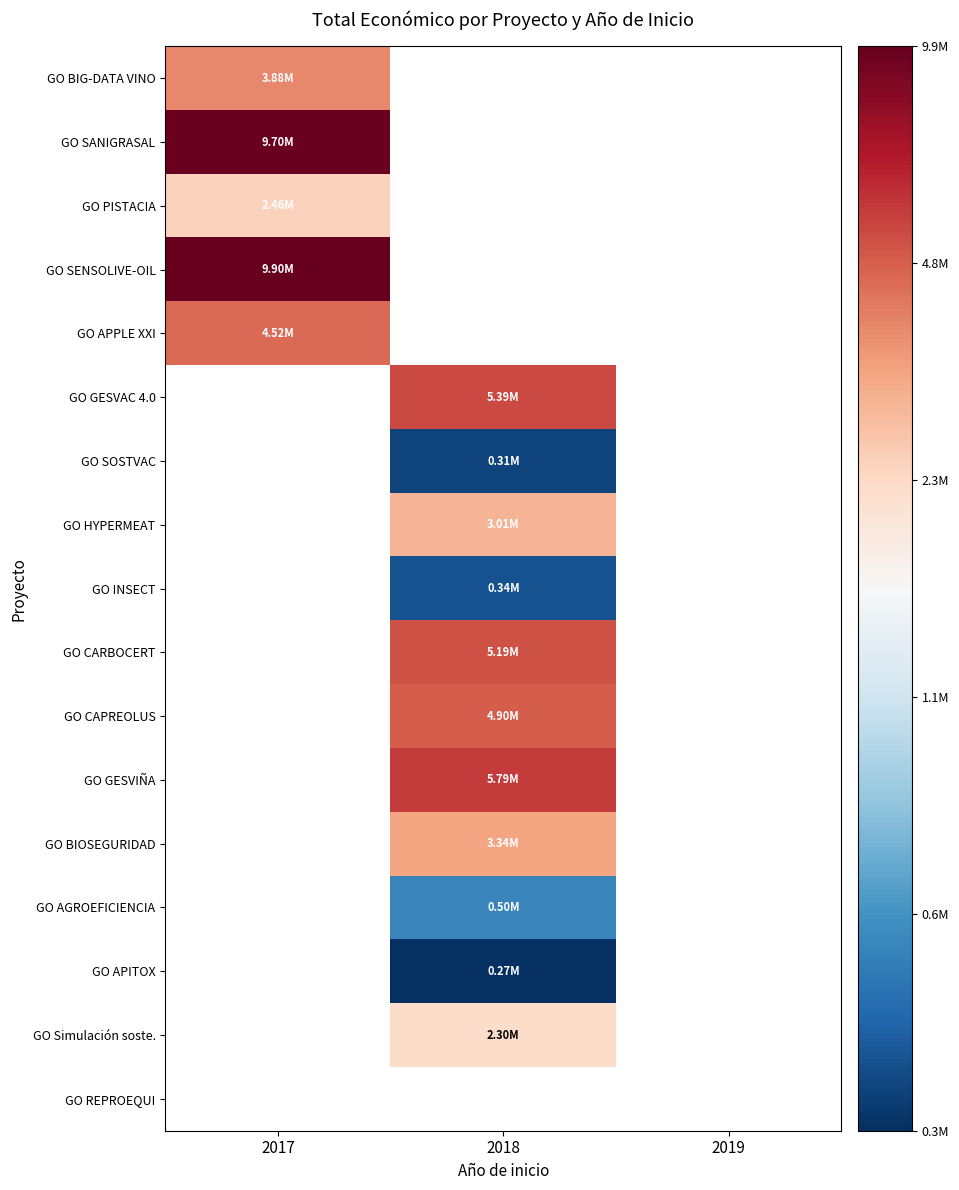

How many values in GO SOSTVAC are above zero?

1